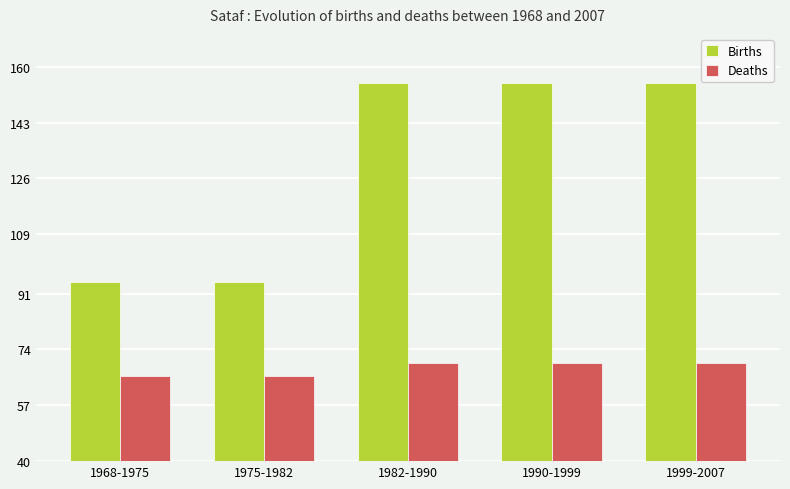

What is the highest value of the Births series?

155.0